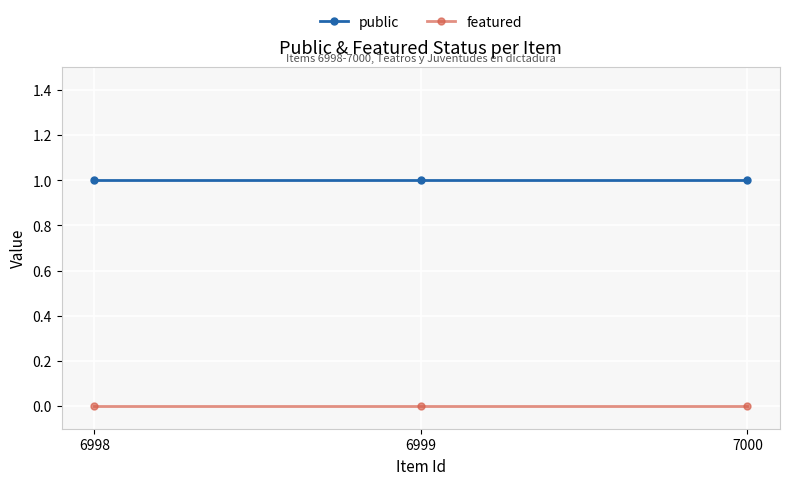

Does the chart display data point markers on the line(s)?

Yes